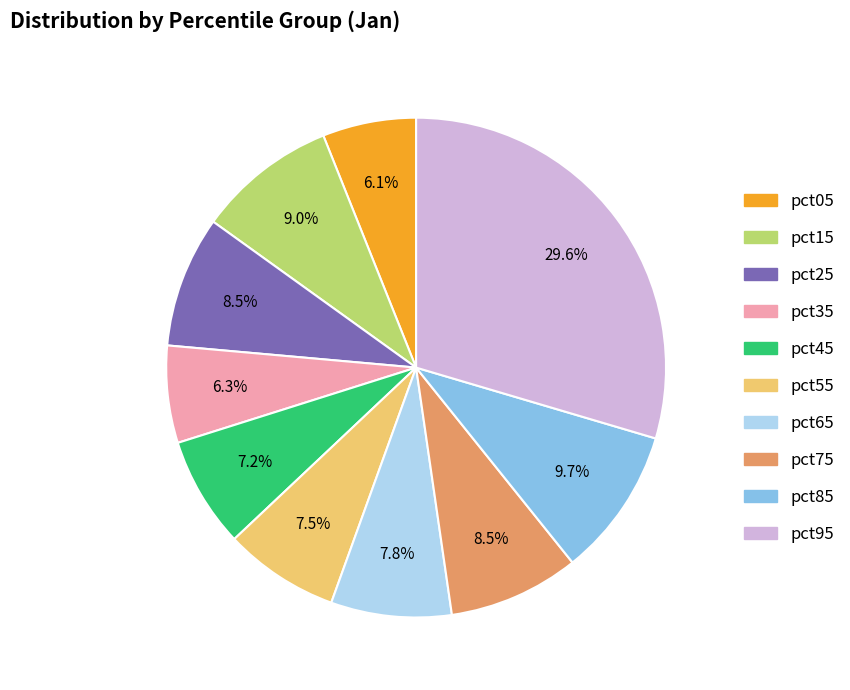

Between pct45 and pct95, which is larger?

pct95